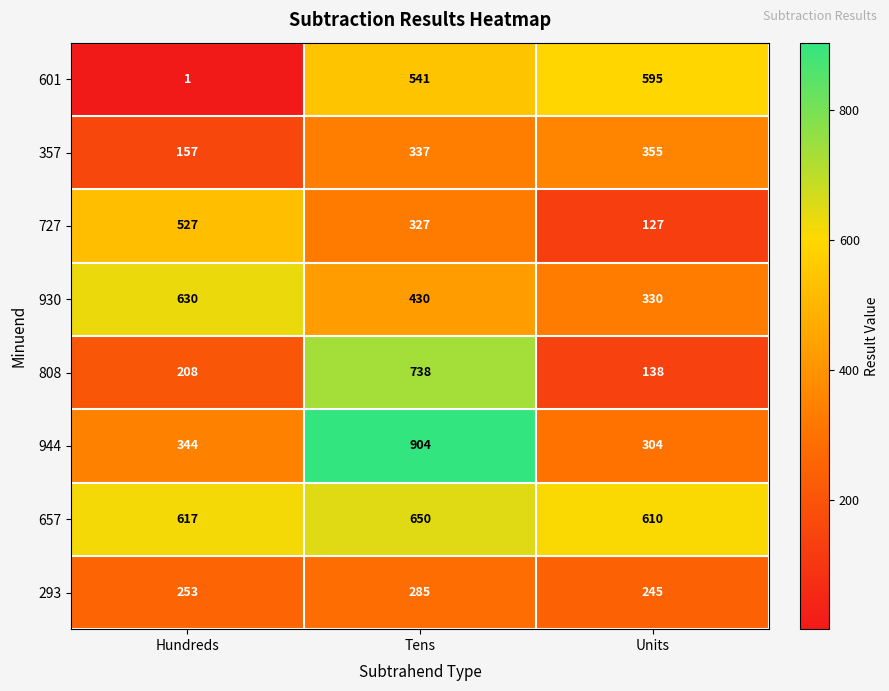

Which series changed the most between Hundreds and Units?

601